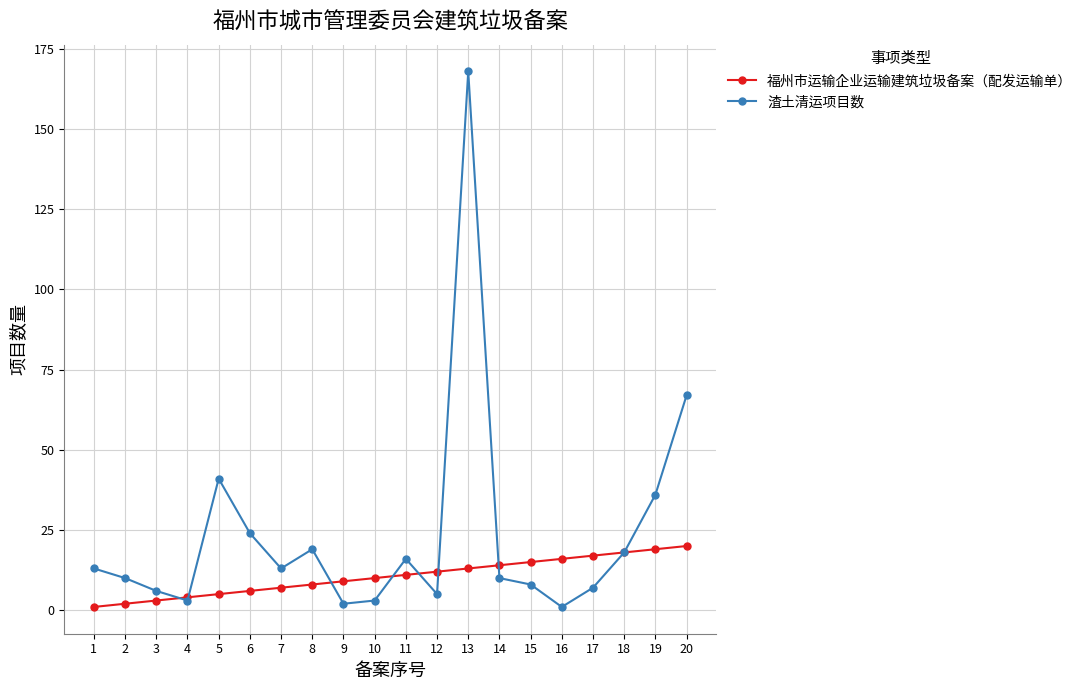

Which series has the widest spread of values?

渣土清运项目数